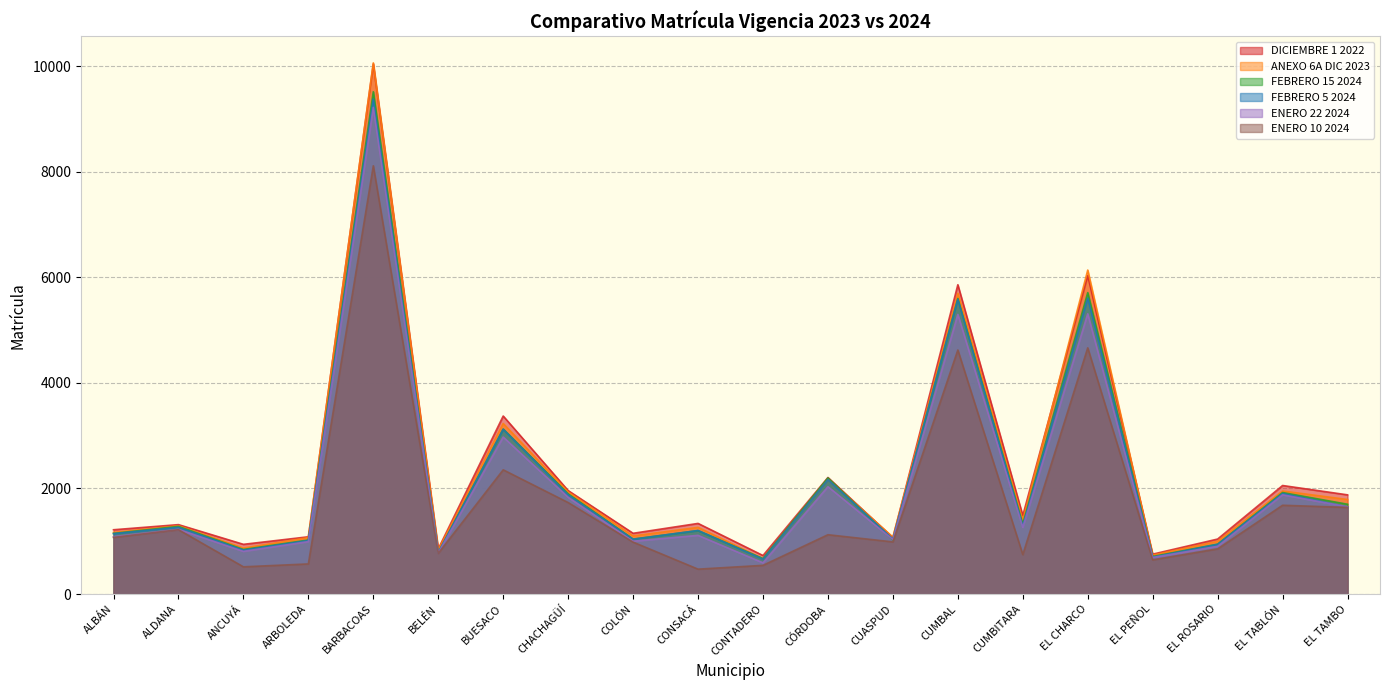

Rank the series at CUMBAL from highest to lowest value.

DICIEMBRE 1 2022, ANEXO 6A DIC 2023, FEBRERO 15 2024, FEBRERO 5 2024, ENERO 22 2024, ENERO 10 2024